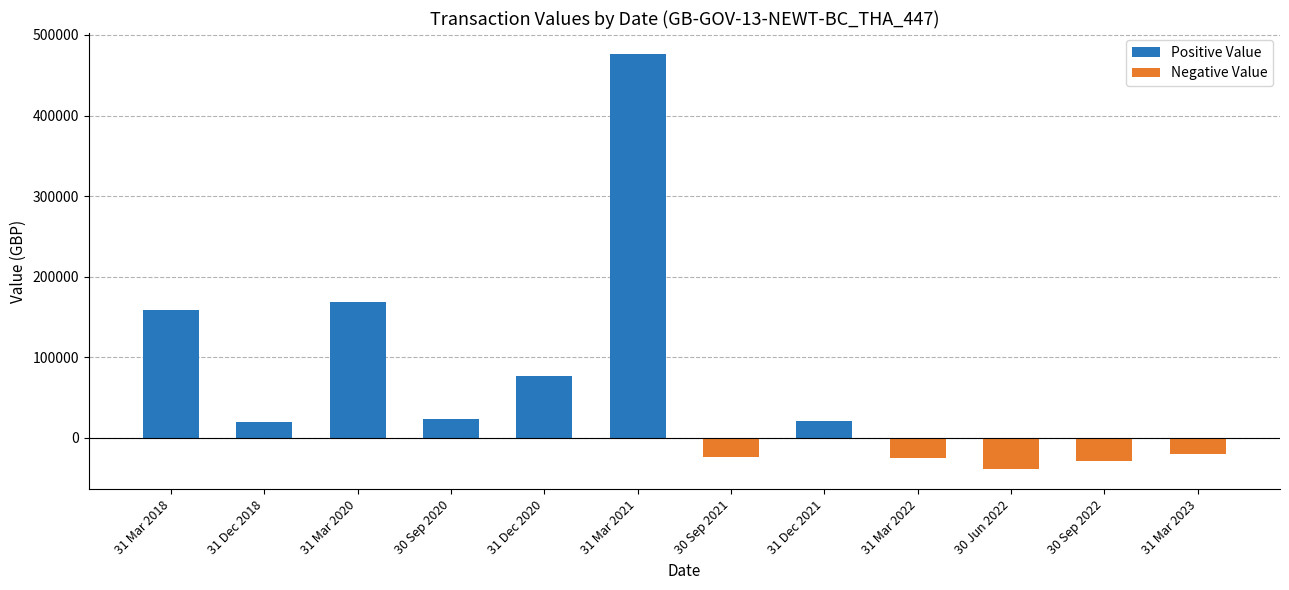

What is the label of the 6th bar from the right?

30 Sep 2021